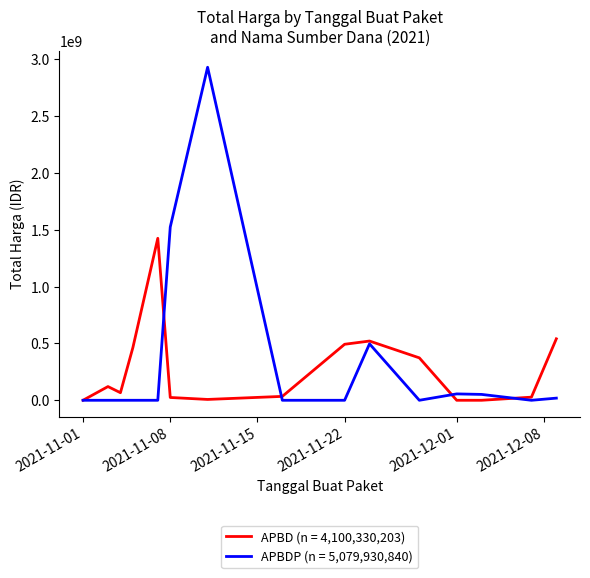

What is the greatest value displayed?

2931562000